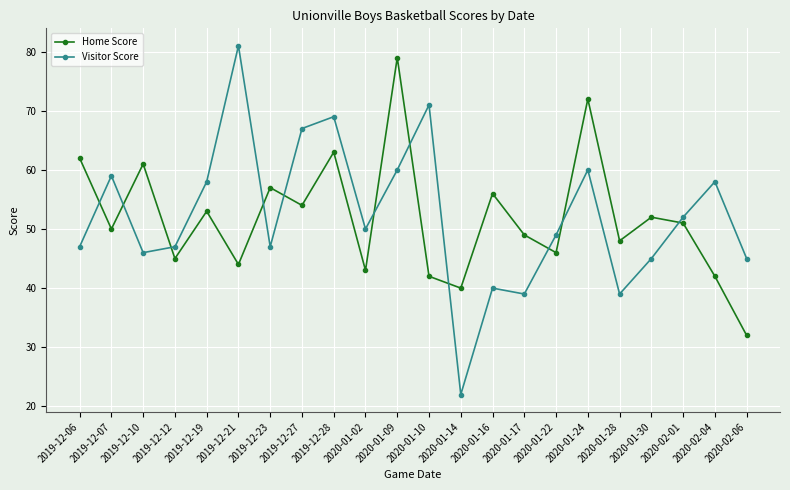

At which label does Visitor Score reach its peak?

2019-12-21